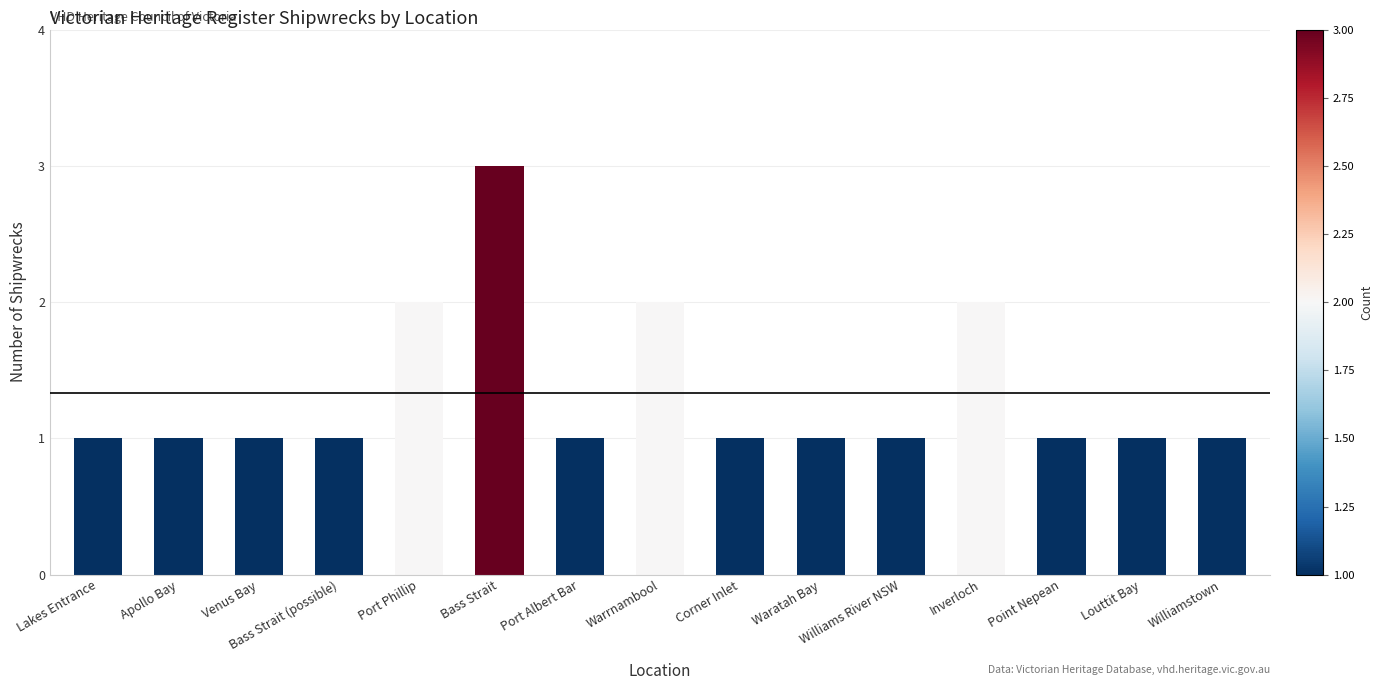

Does the chart contain any negative values?

No